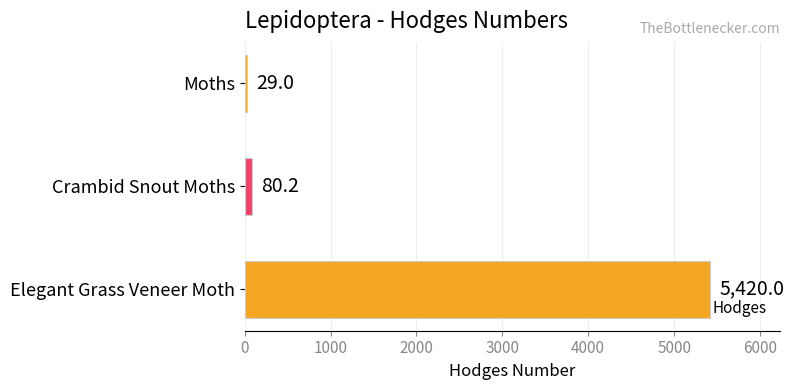

Are the bars grouped side by side (vs. stacked)?

No